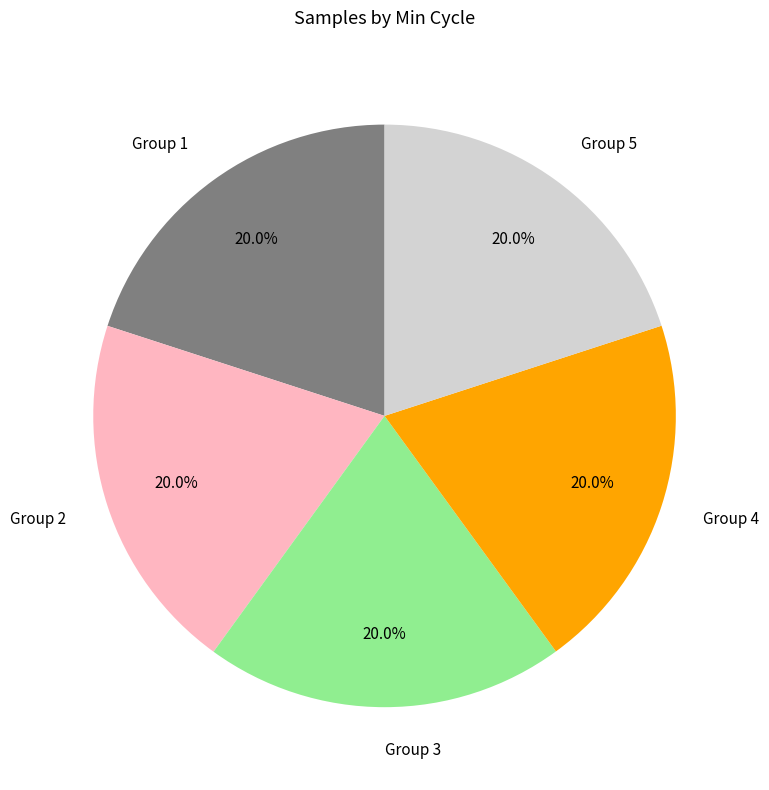

How much of the chart is everything except Group 5?

80.0%